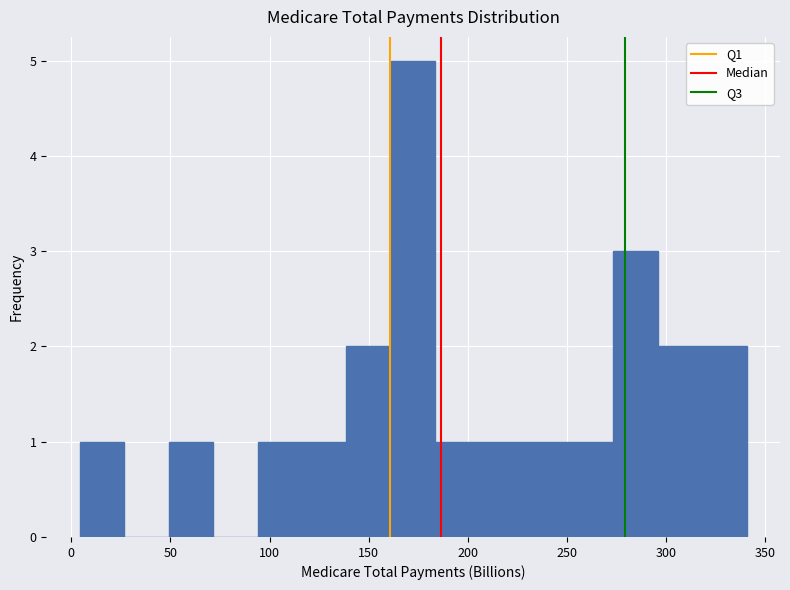

Reading left to right, list every bar in this chart as the range it spans on the x-axis followed by its height. Neither the bar edges nor the heights are printed on the chart, so give them approximately, as read against the axes.

5 to 25: 1
25 to 50: 0
50 to 70: 1
70 to 95: 0
95 to 115: 1
115 to 140: 1
140 to 160: 2
160 to 185: 5
185 to 205: 1
205 to 230: 1
230 to 250: 1
250 to 275: 1
275 to 295: 3
295 to 320: 2
320 to 340: 2